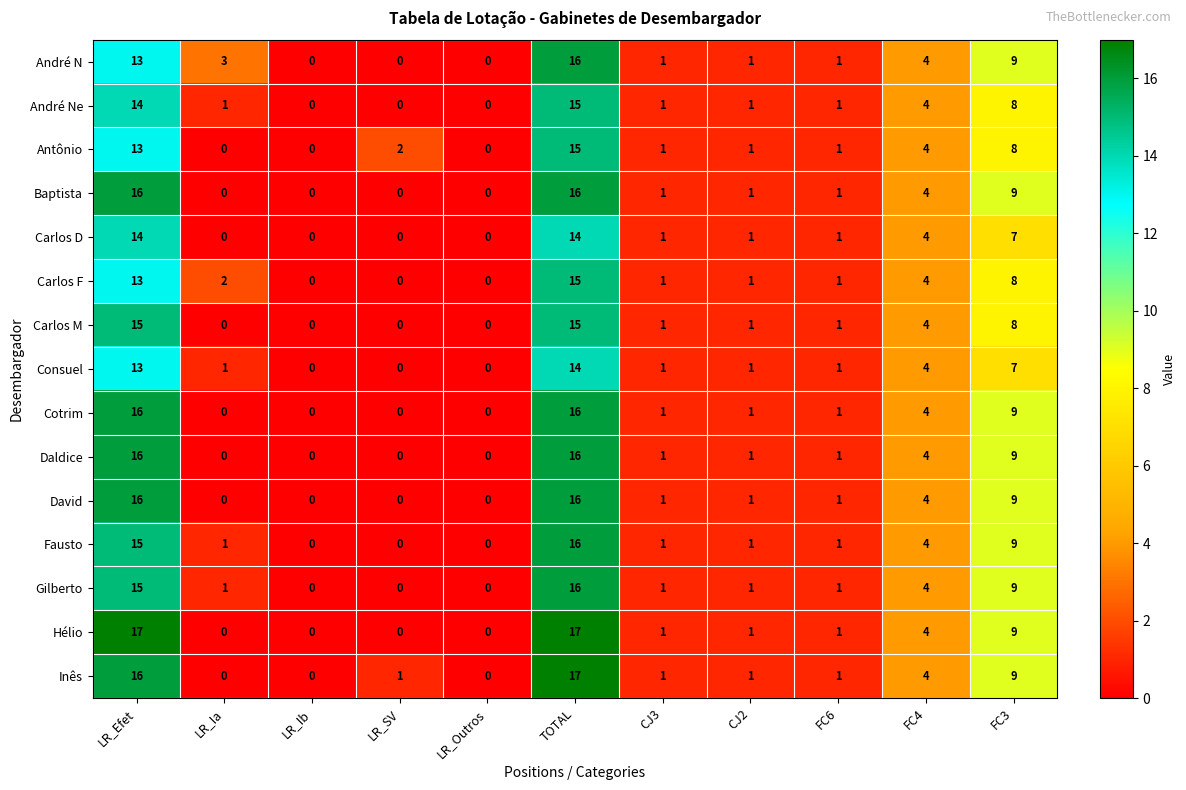

What is the maximum value shown in the chart?

17